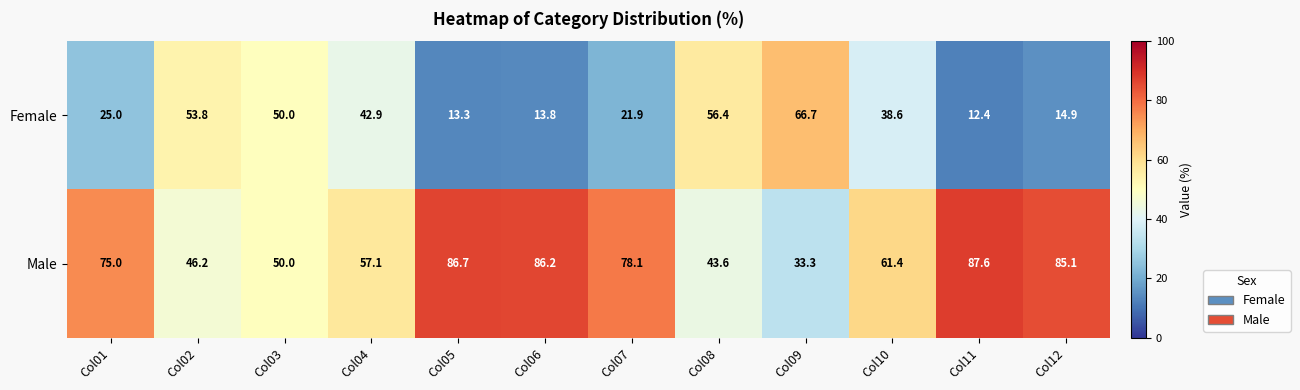

Rank the series by their average value, from highest to lowest.

Male, Female